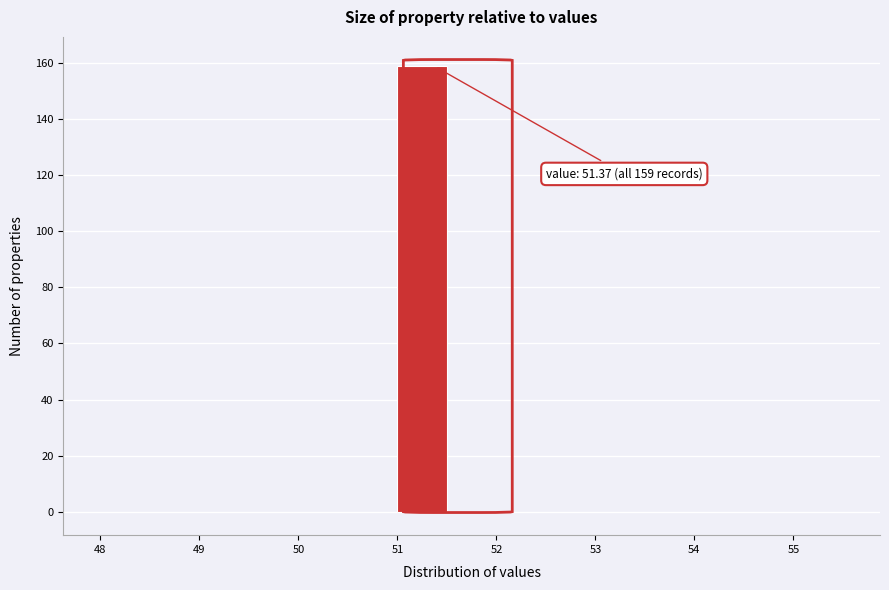

Over which range of the x-axis is the bar tallest?

51.0 to 51.5